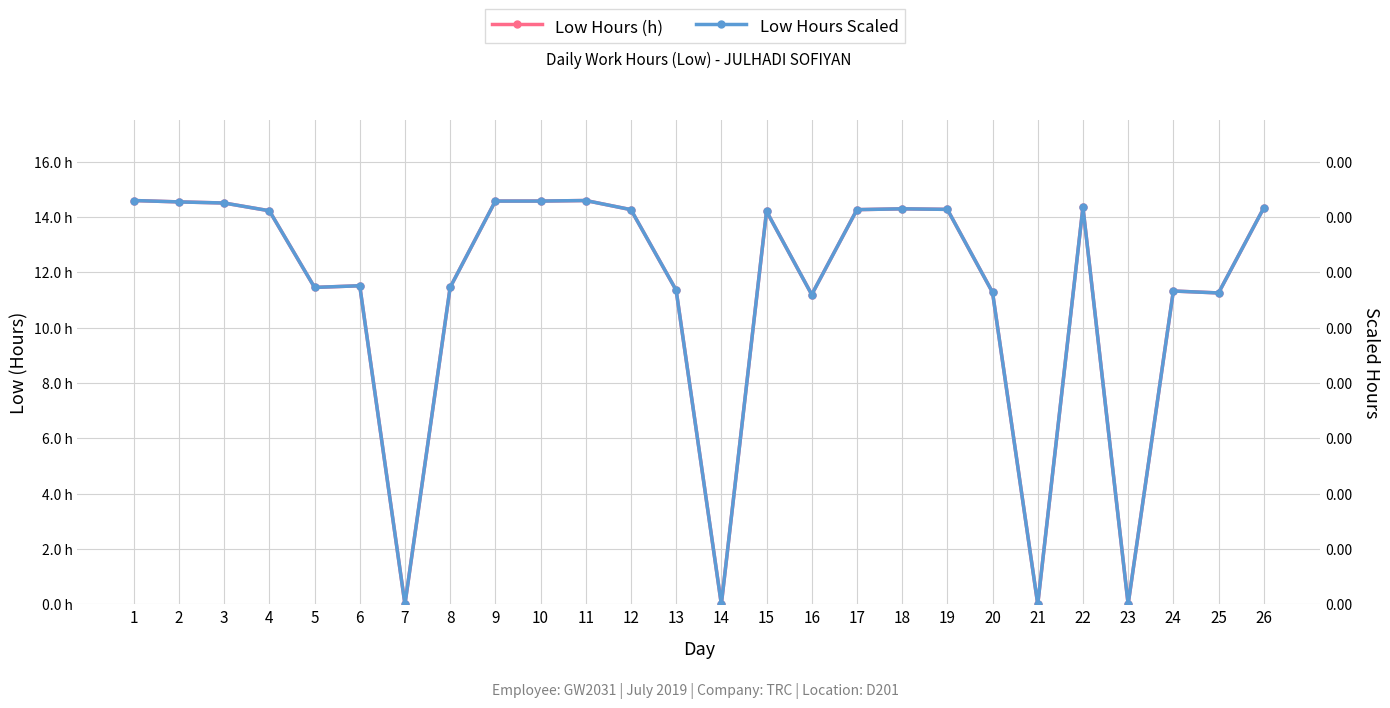

Rank the series by their maximum value, from highest to lowest.

Low Hours, Low Hours (scaled)